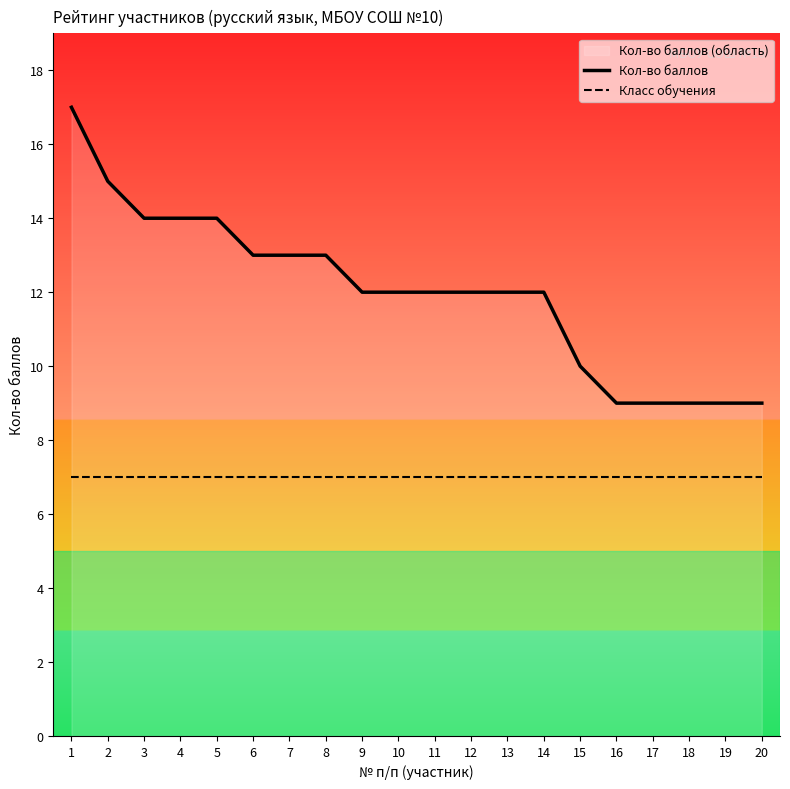

At 9, list the series in order from largest to smallest.

Кол-во баллов, Класс обучения